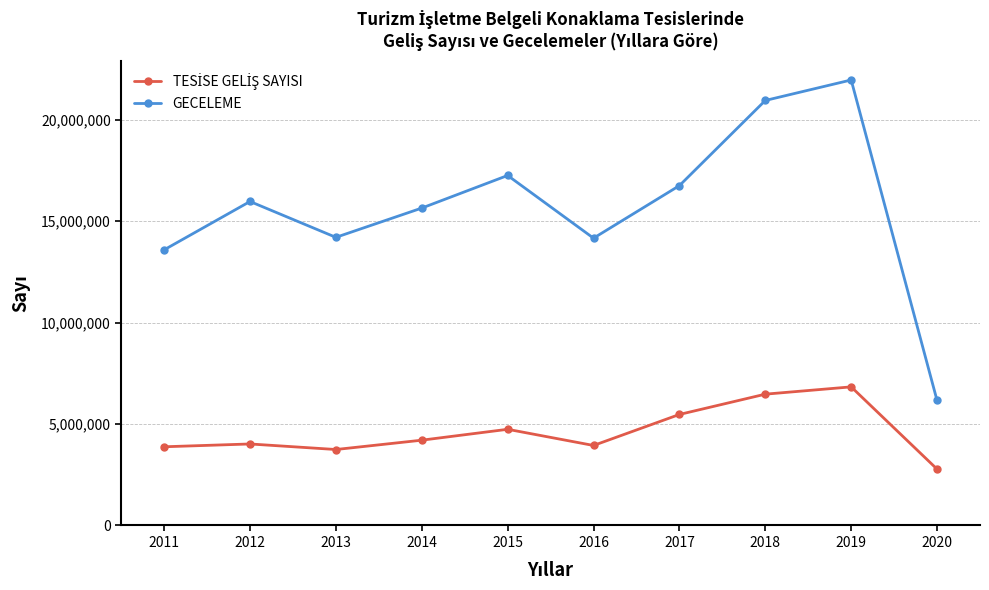

What is the maximum value shown in the chart?

21955256